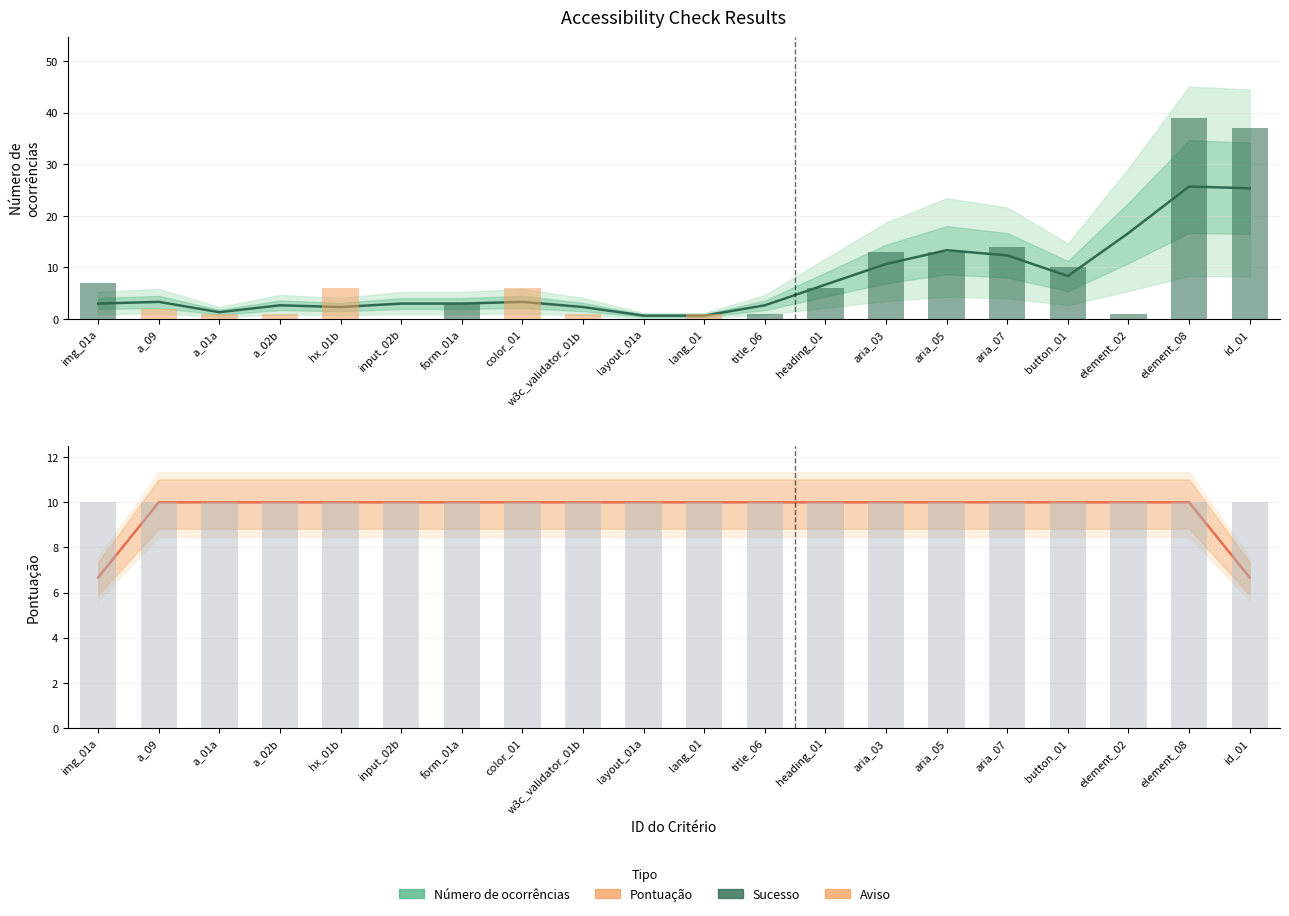

Is it true that Número de ocorrências equals 39.1 at element_08?

False